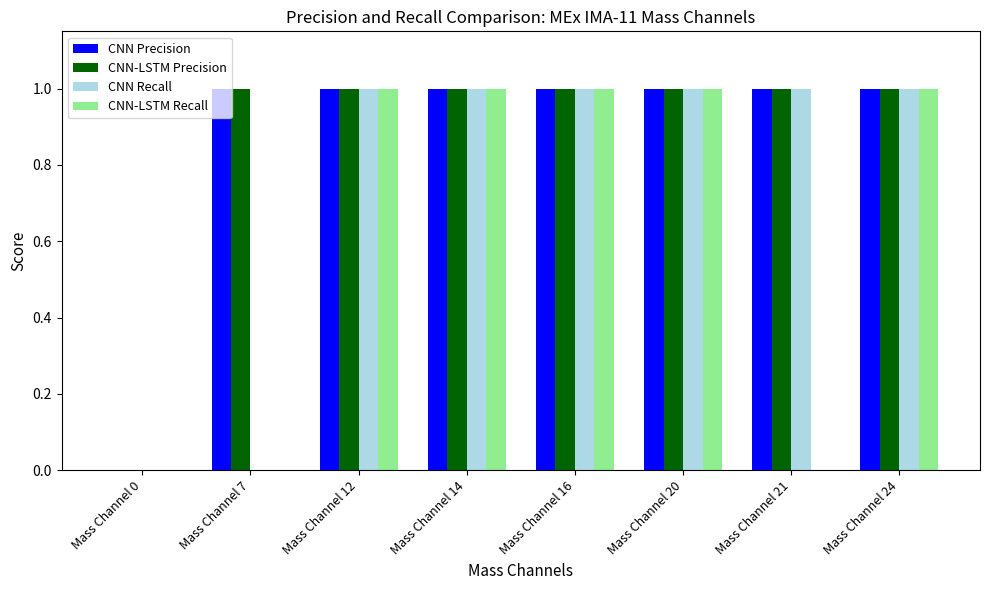

How many positive values does the CNN Precision series have?

7